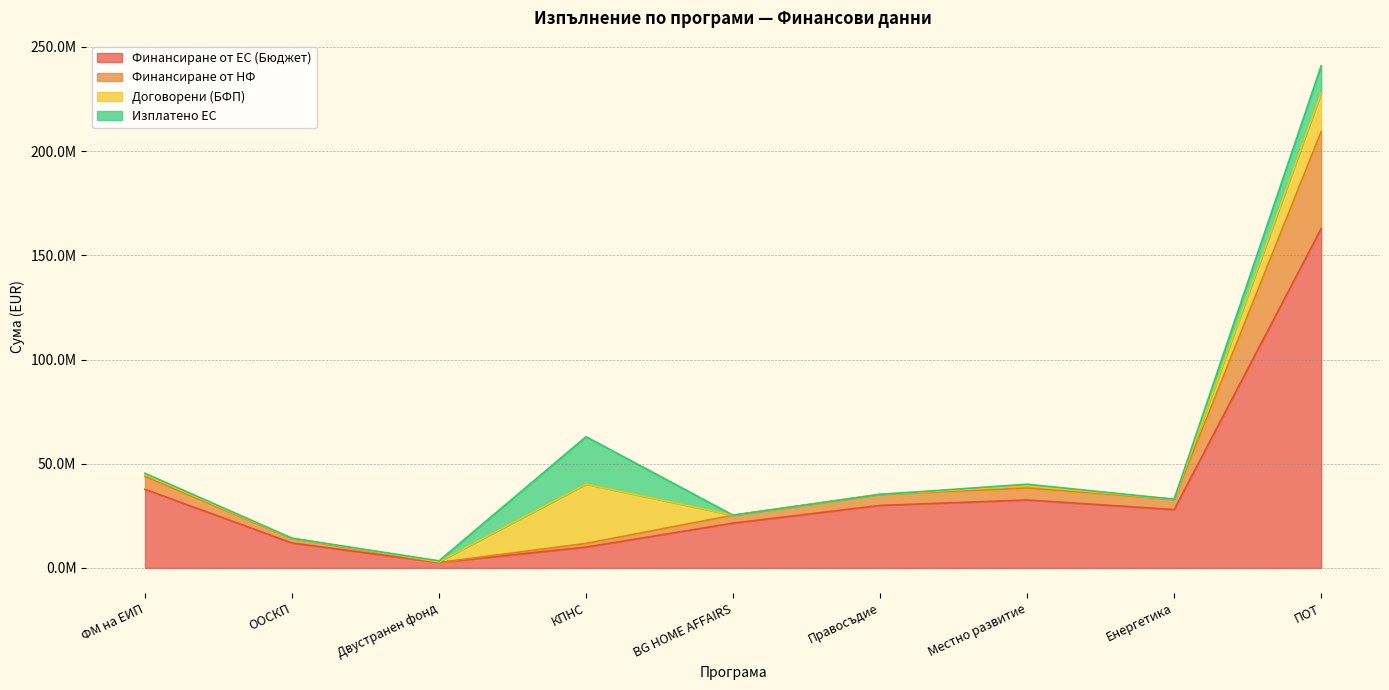

At which label is Финансиране от ЕС (Бюджет) closest to 82728884?

ФМ на ЕИП